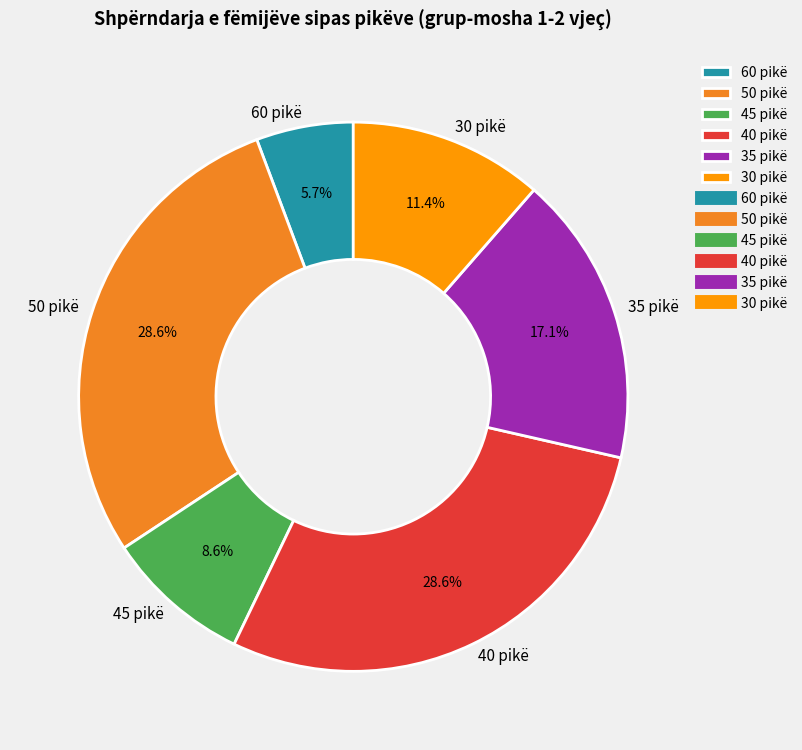

Does any single category account for the majority?

No